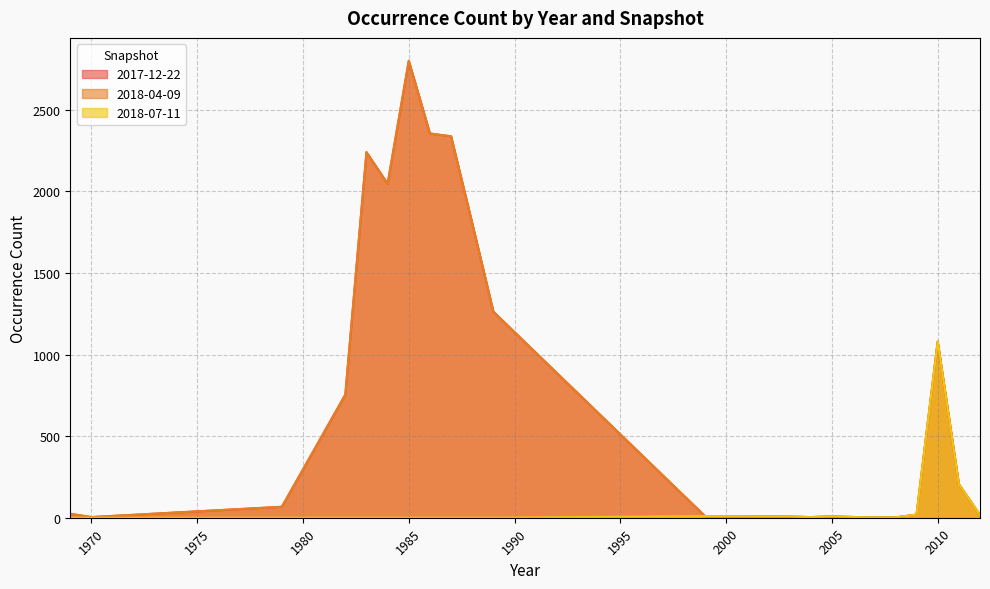

True or false: 2018-04-09 and 2018-07-11 intersect in this chart.

False